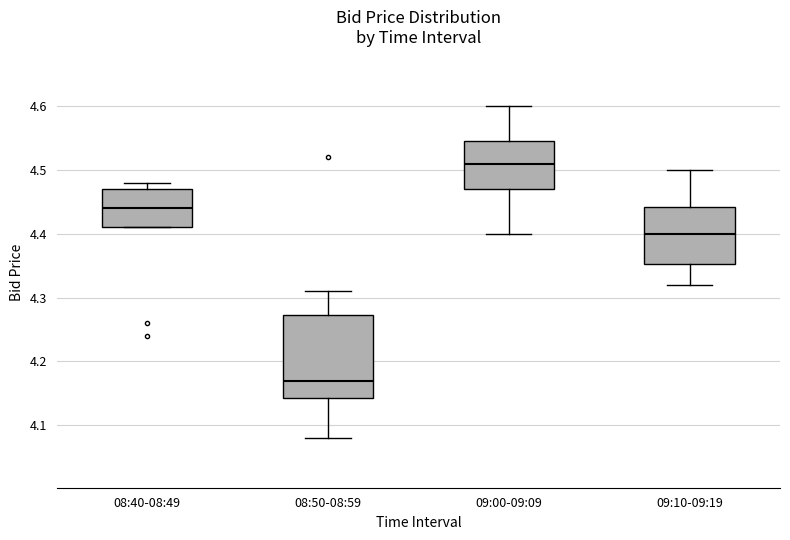

Reading left to right, read every box against the y-axis: the position of its median line, the range the box covers, and the ends of its whiskers. The values are not printed on the chart, so give them approximately, as read against the axis.

08:40-08:49: median 4.44, box 4.41 to 4.47, whiskers 4.41 to 4.48
08:50-08:59: median 4.17, box 4.14 to 4.27, whiskers 4.08 to 4.31
09:00-09:09: median 4.51, box 4.47 to 4.55, whiskers 4.40 to 4.60
09:10-09:19: median 4.40, box 4.35 to 4.44, whiskers 4.32 to 4.50